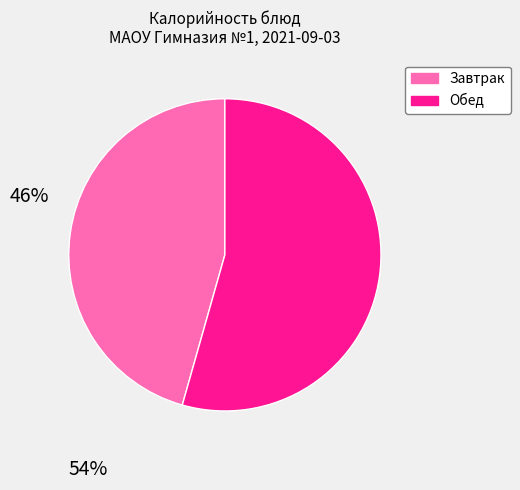

Does any single category account for the majority?

Yes